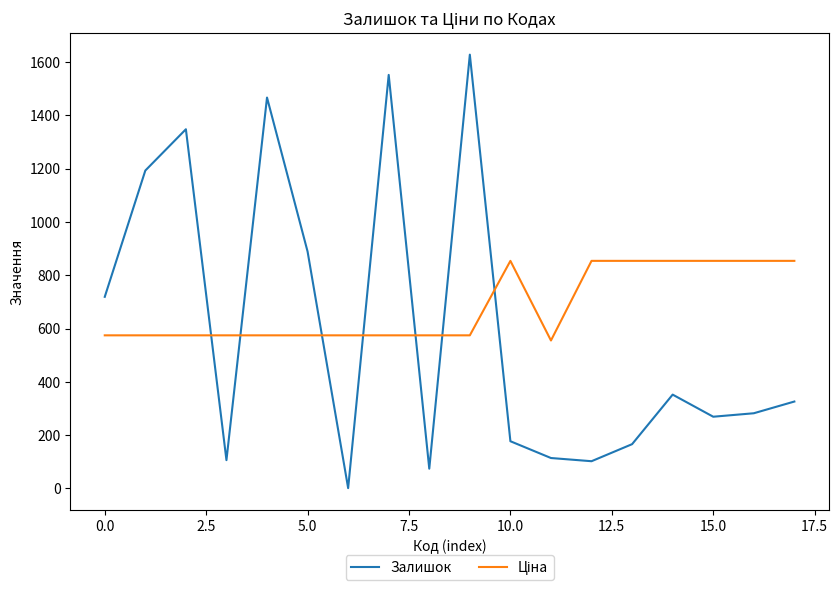

Which series has the largest range (max minus min)?

Залишок